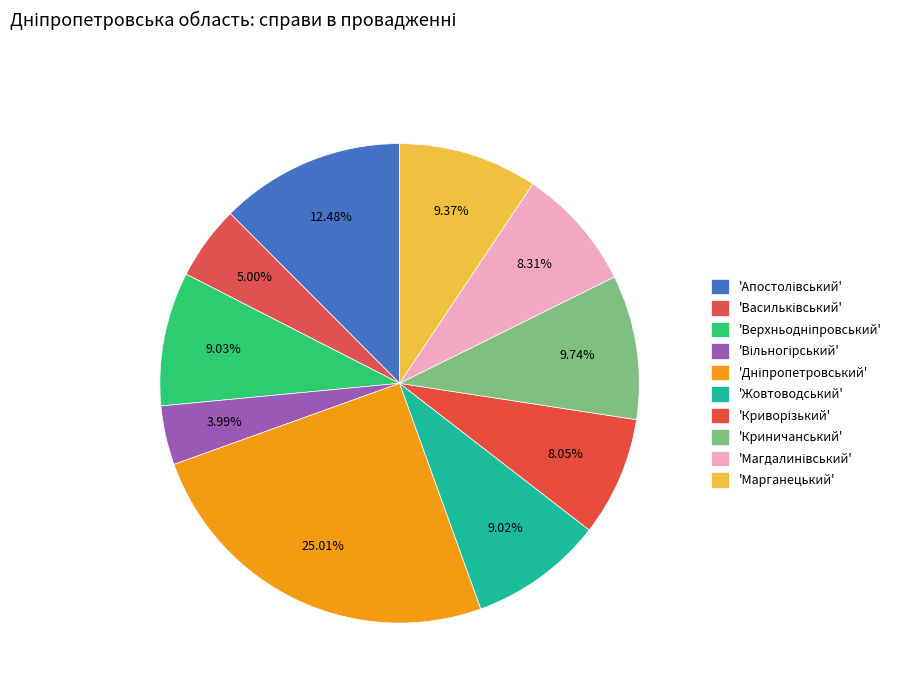

What is the smallest slice in the pie chart?

Вільногірський